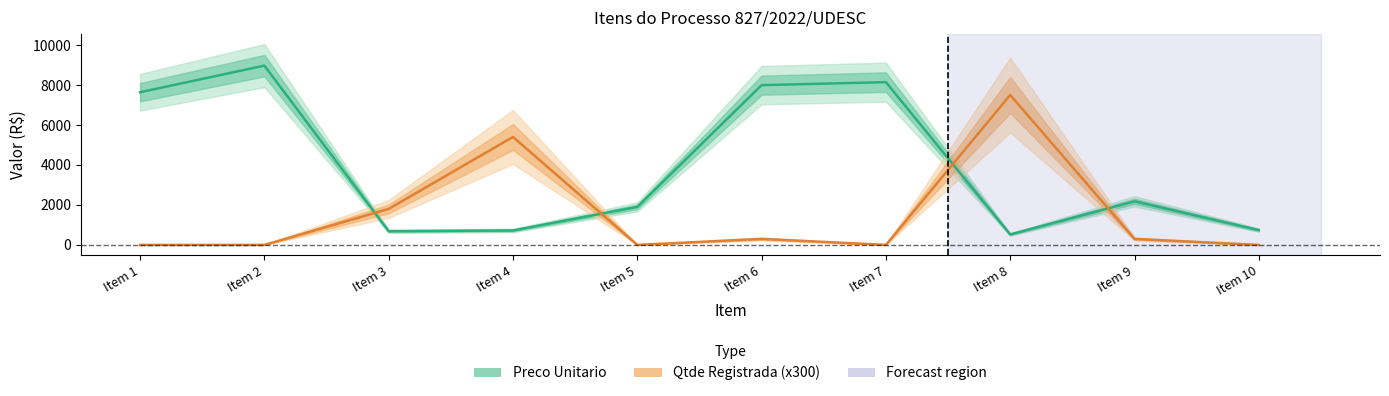

Is this an area chart (filled region under the line)?

No